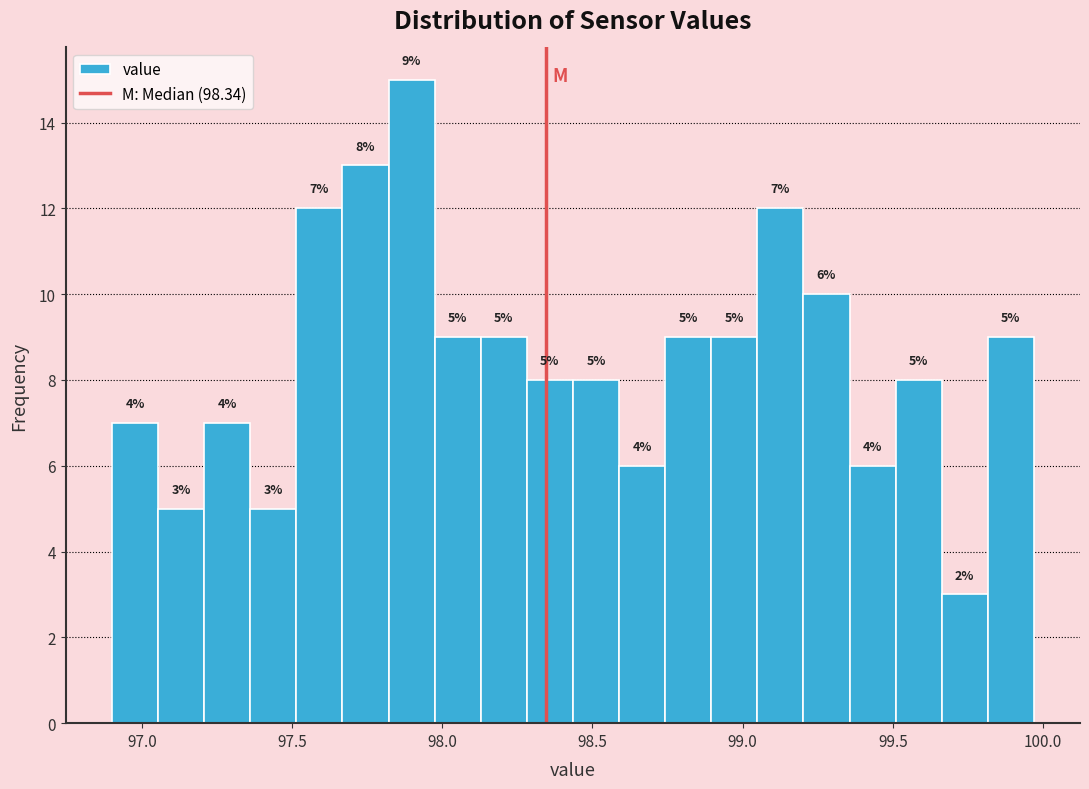

Read against the x-axis, roughly where is the centre of the tallest bar?

97.90